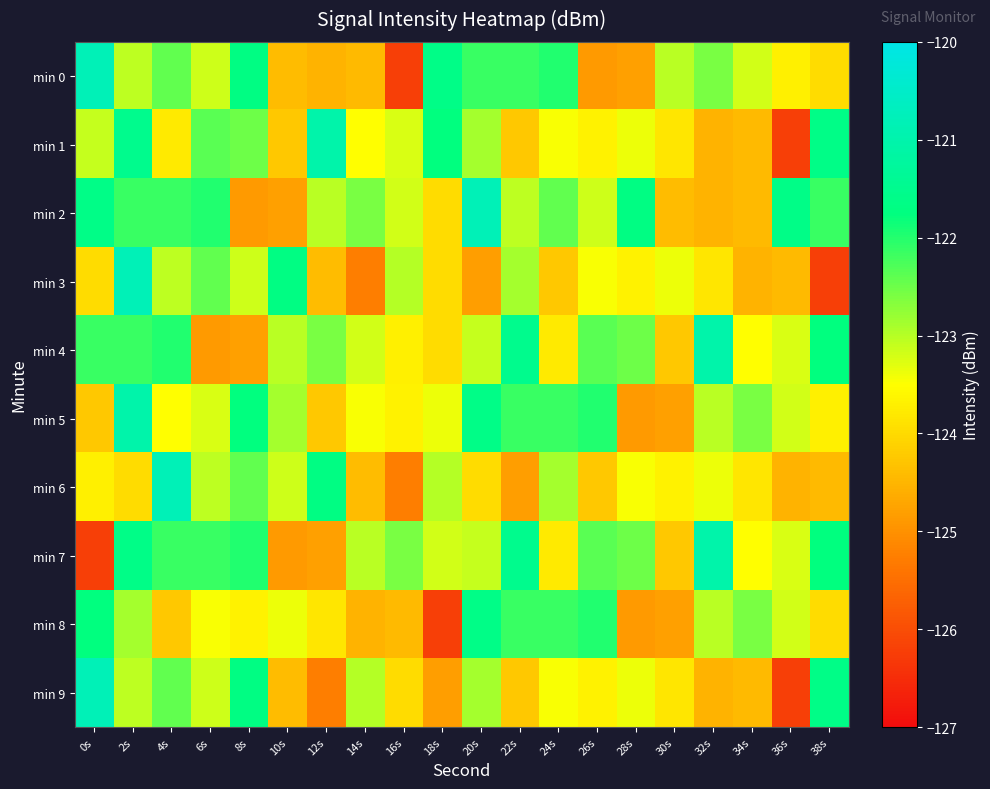

Which series changed the most between 10s and 12s?

min 1